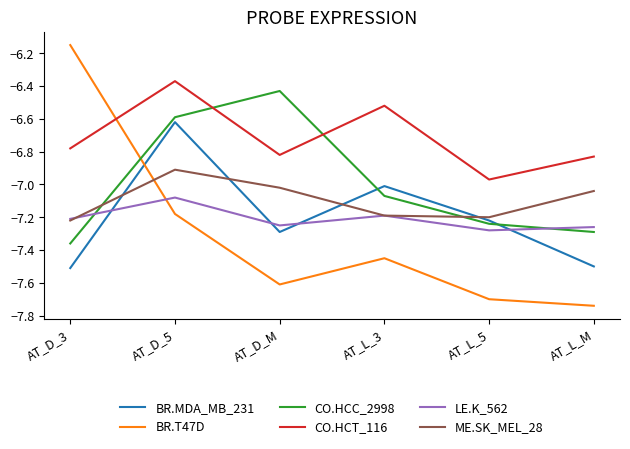

Which category has the lowest value in the CO.HCC_2998 series?

AT_D_3